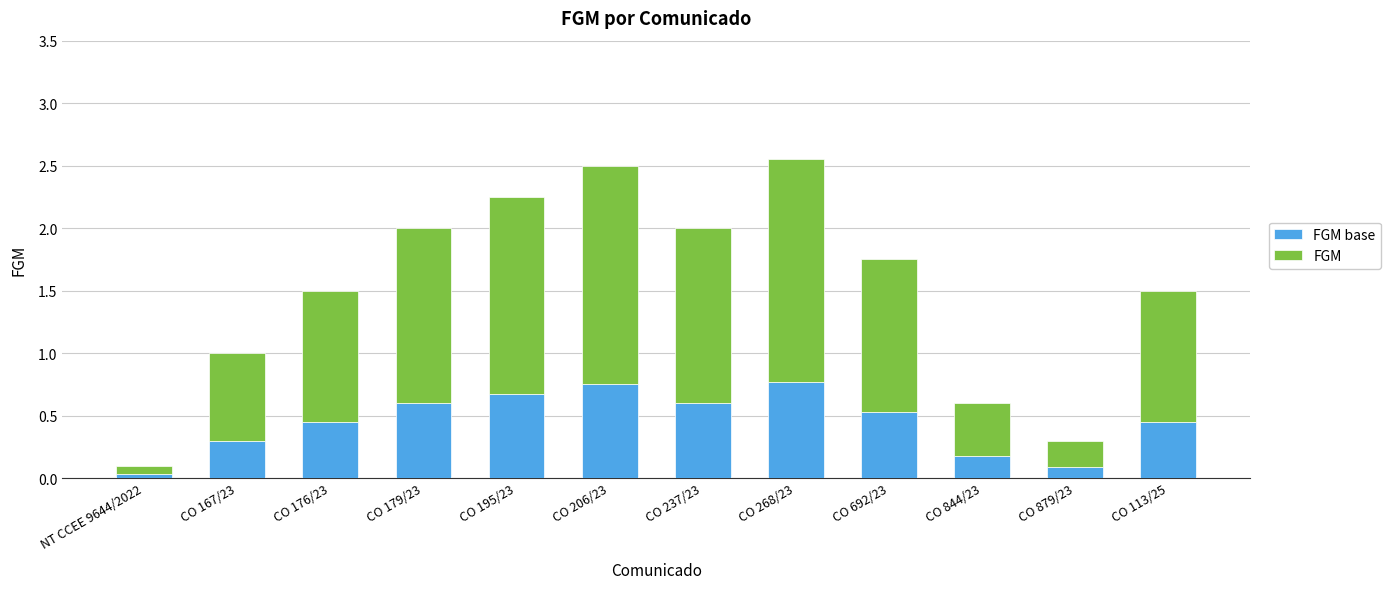

Does the chart contain any negative values?

No